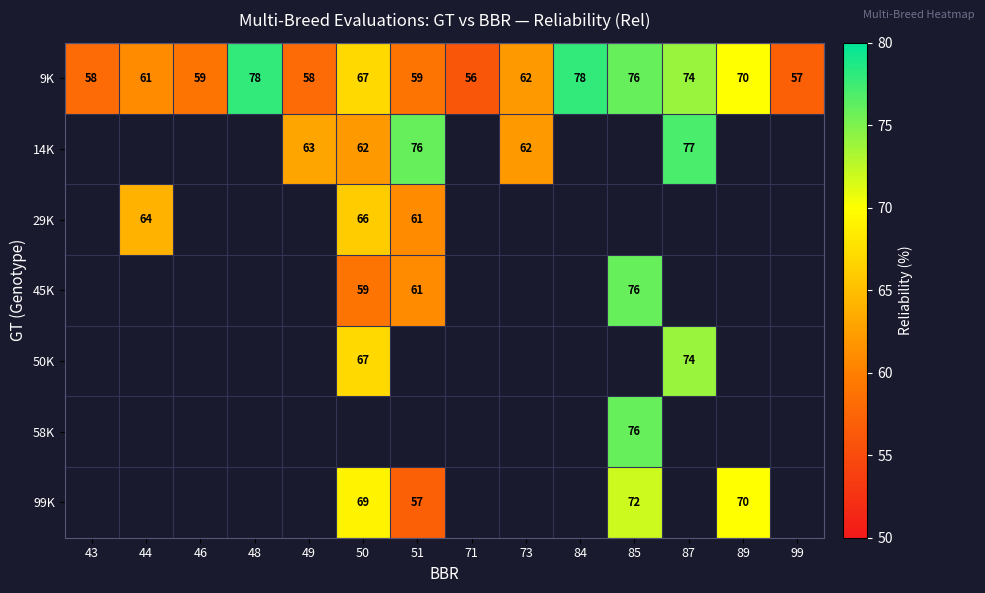

At how many categories does at least one series exceed 72?

5